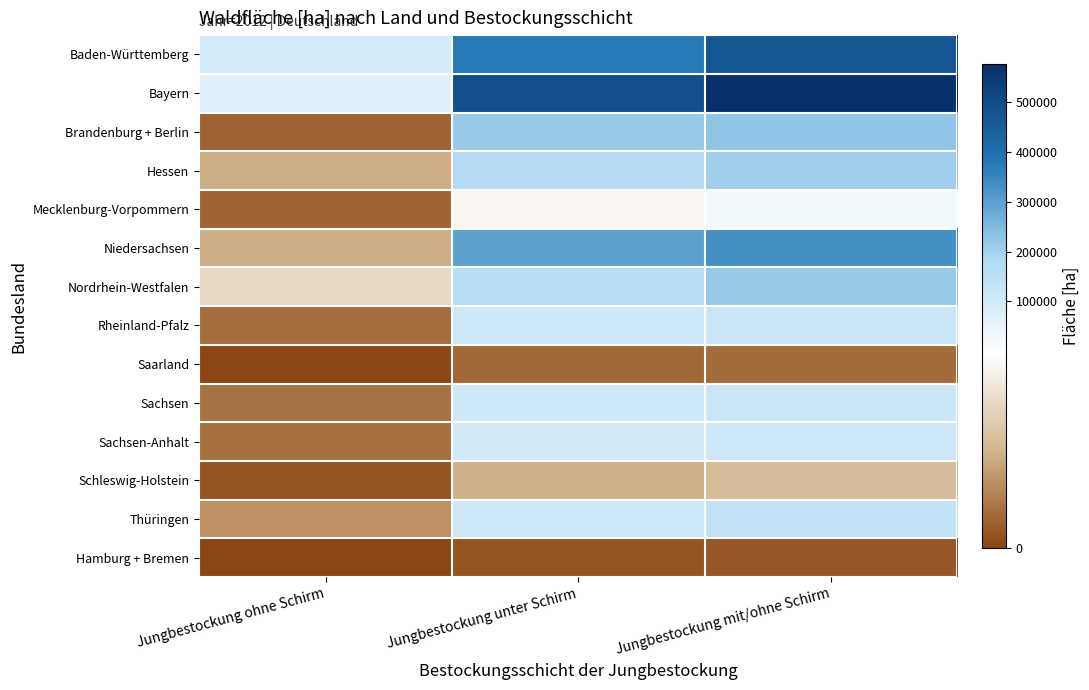

Which category has the lowest value across all series?

Jungbestockung ohne Schirm